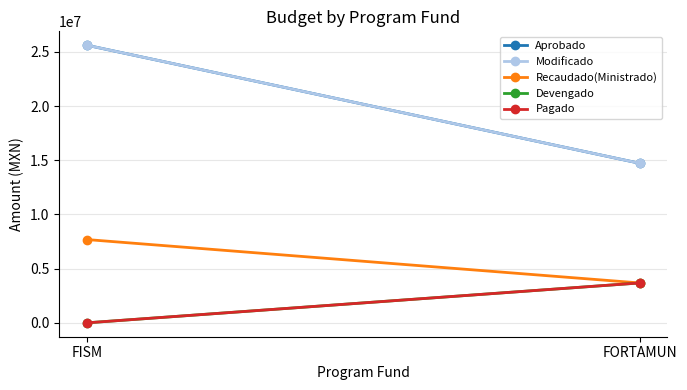

Which has a higher value, FORTAMUN or FISM?

FISM